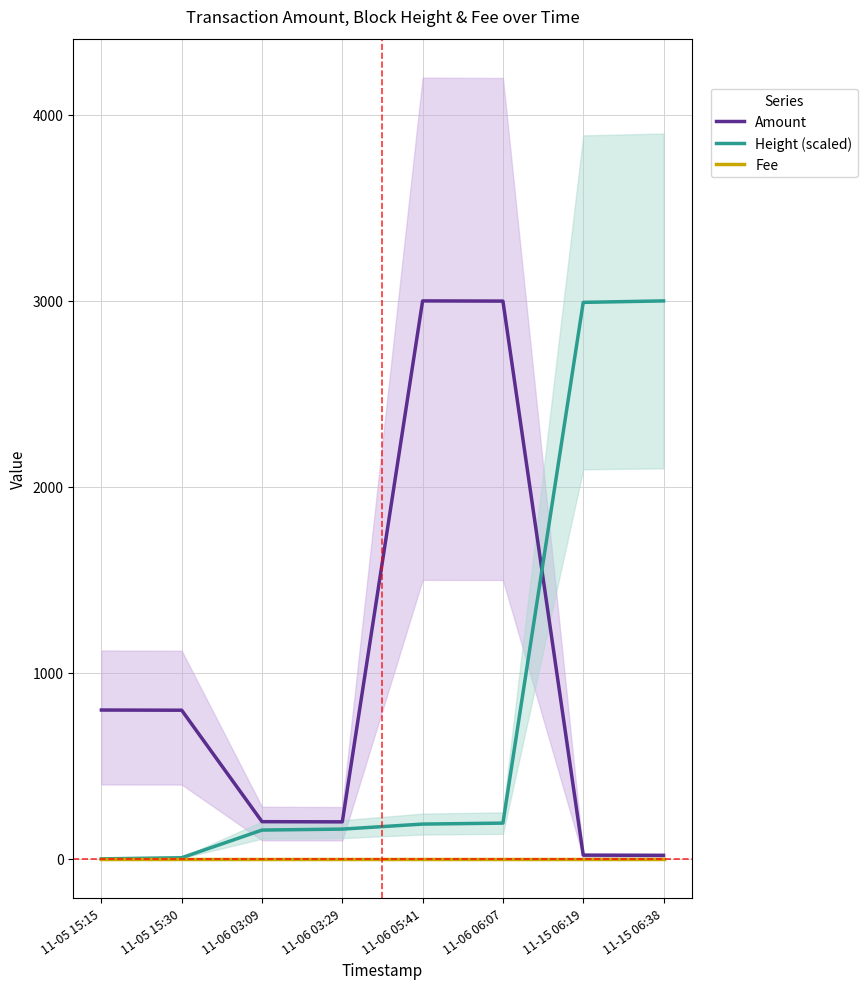

What is the label of the 7th point from the left?

11-15 06:19